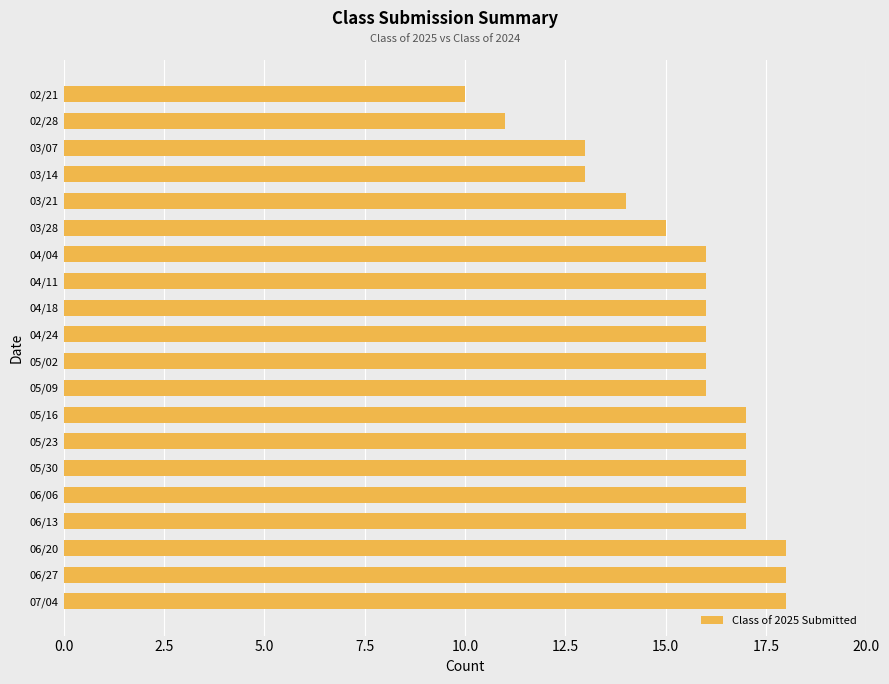

What is the maximum value shown in the chart?

18